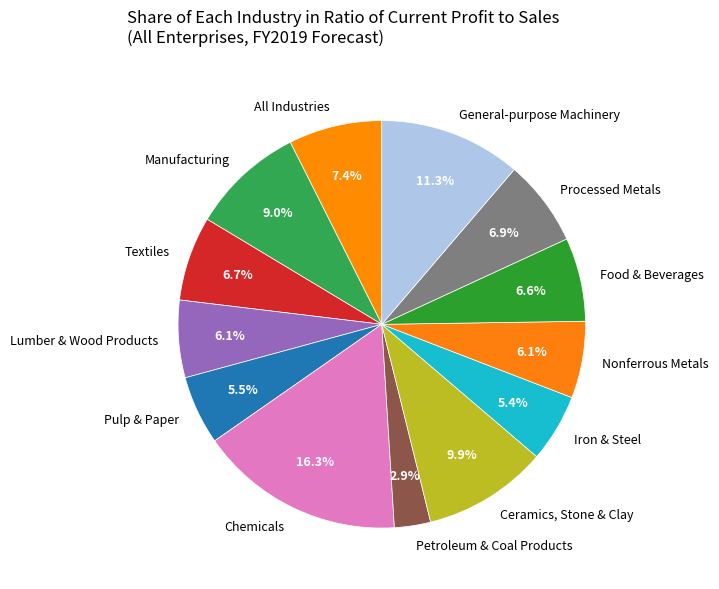

Does Manufacturing represent more than half of the total?

No